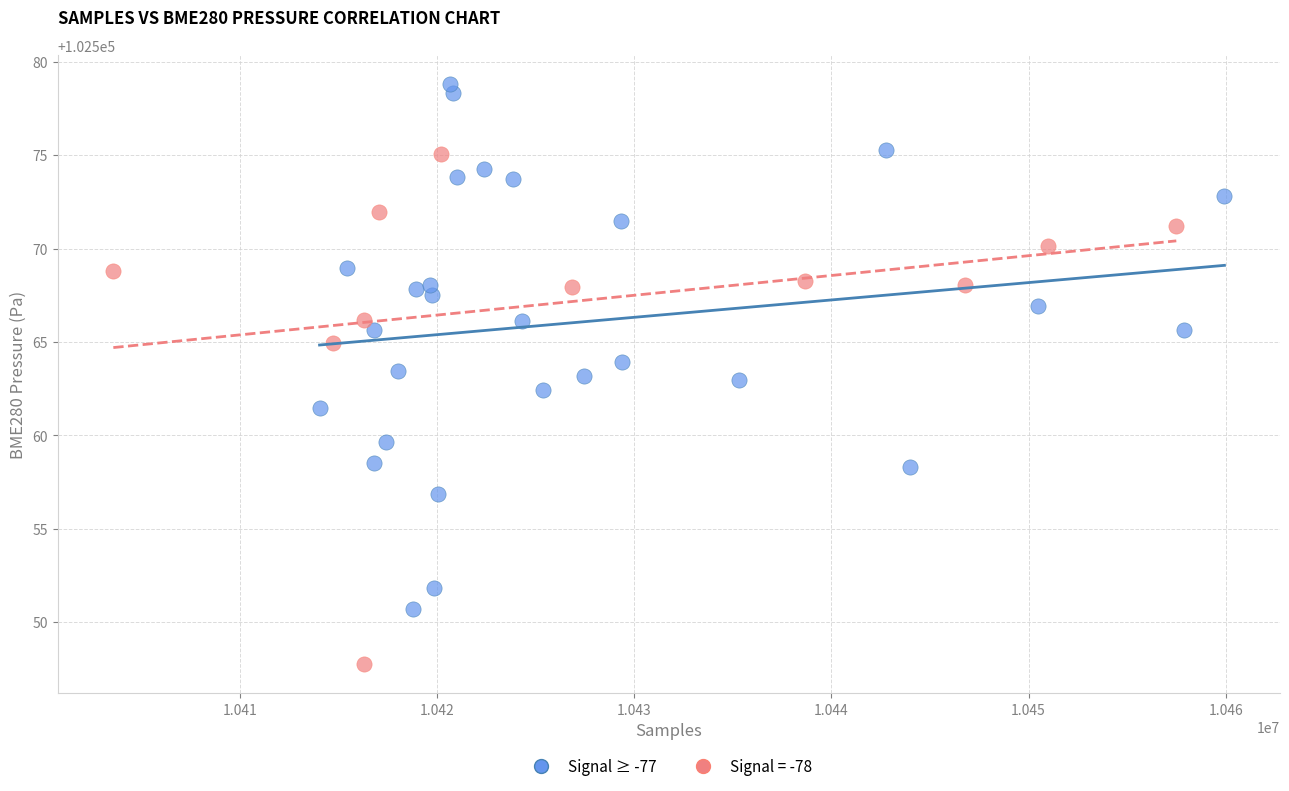

Which series reaches the minimum Y coordinate?

Signal = -78